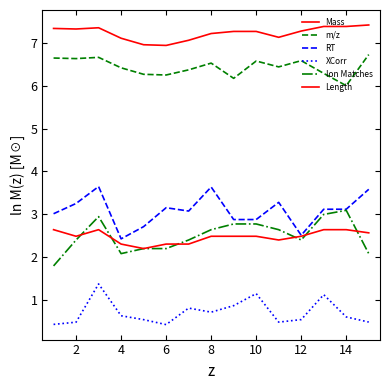

Does the chart have visible grid lines?

No